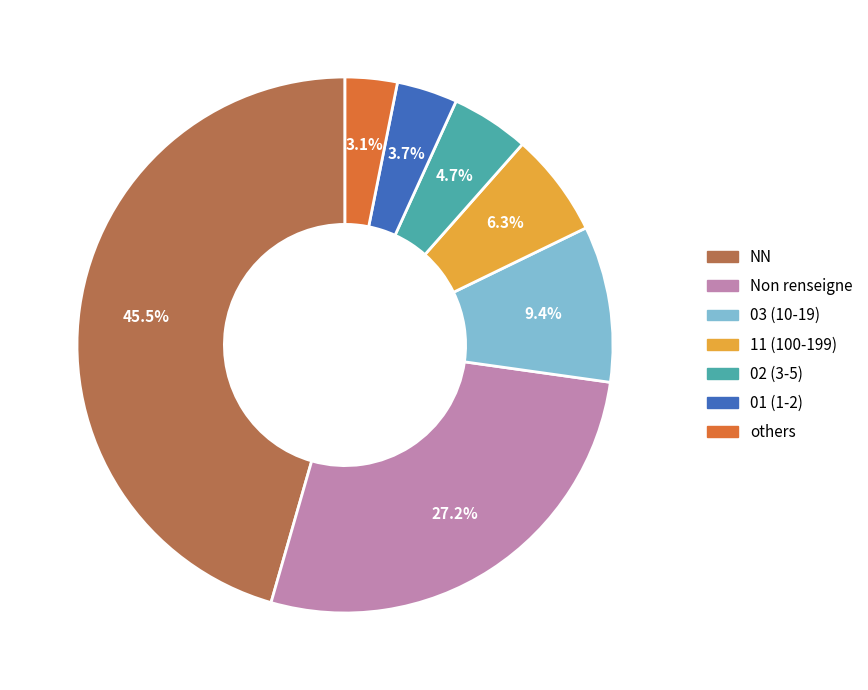

What is the largest slice in the pie chart?

NN